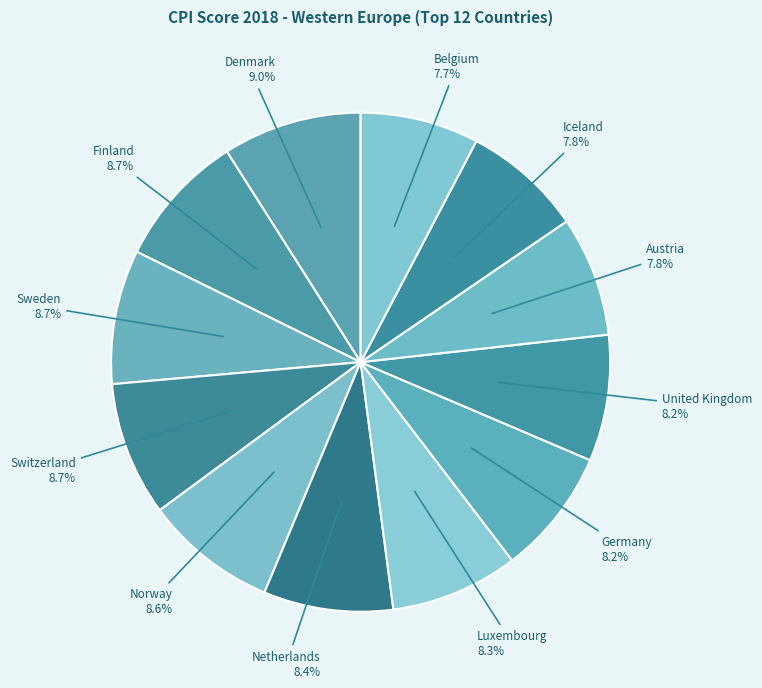

What percentage is the Germany slice, to the nearest percent?

8%